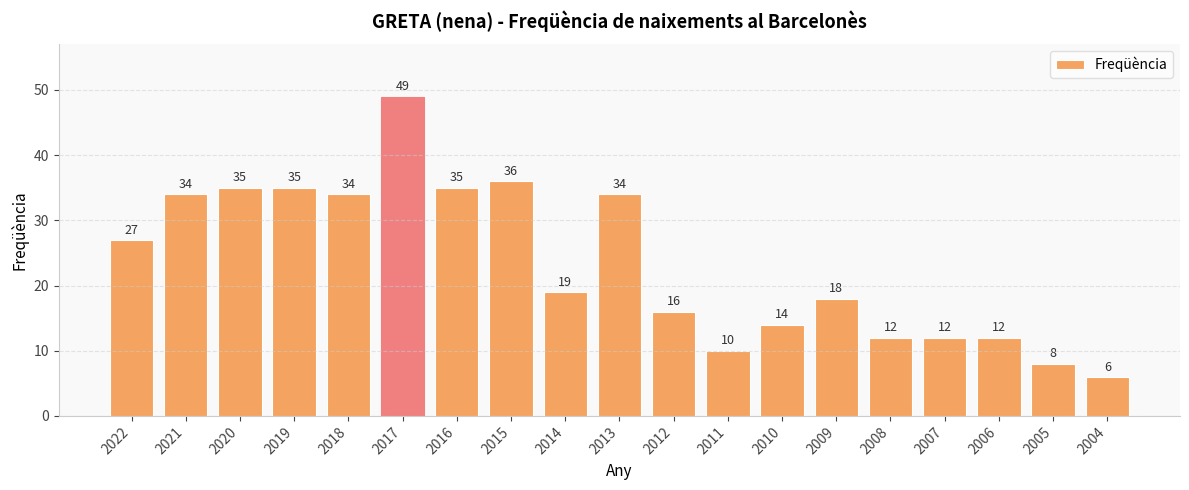

What is the average value?

23